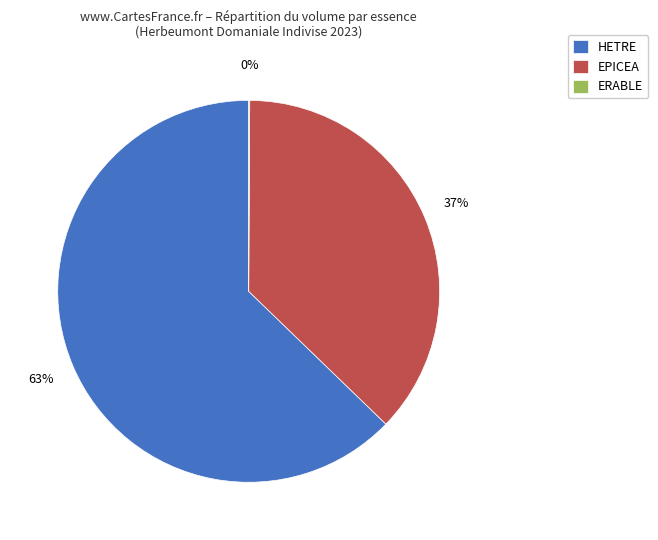

Is the sum of EPICEA and HETRE greater than half?

Yes